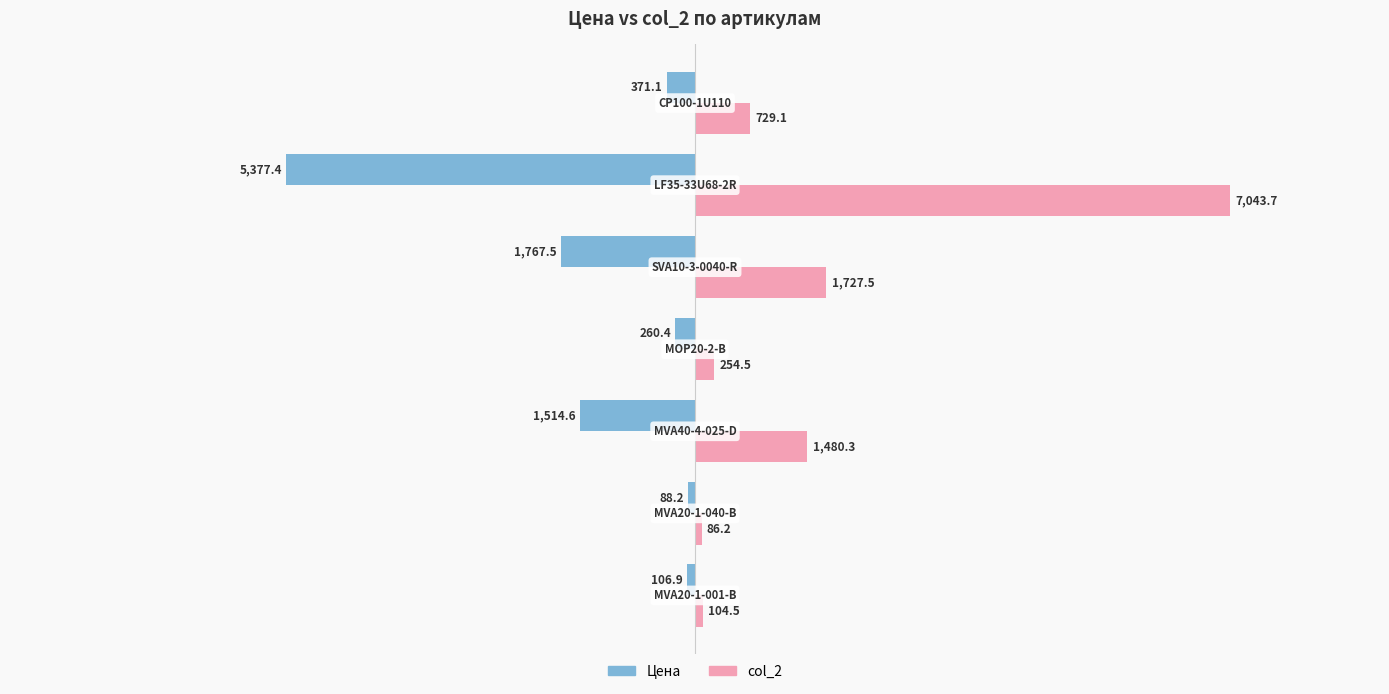

What is the smallest value displayed?

-5377.4